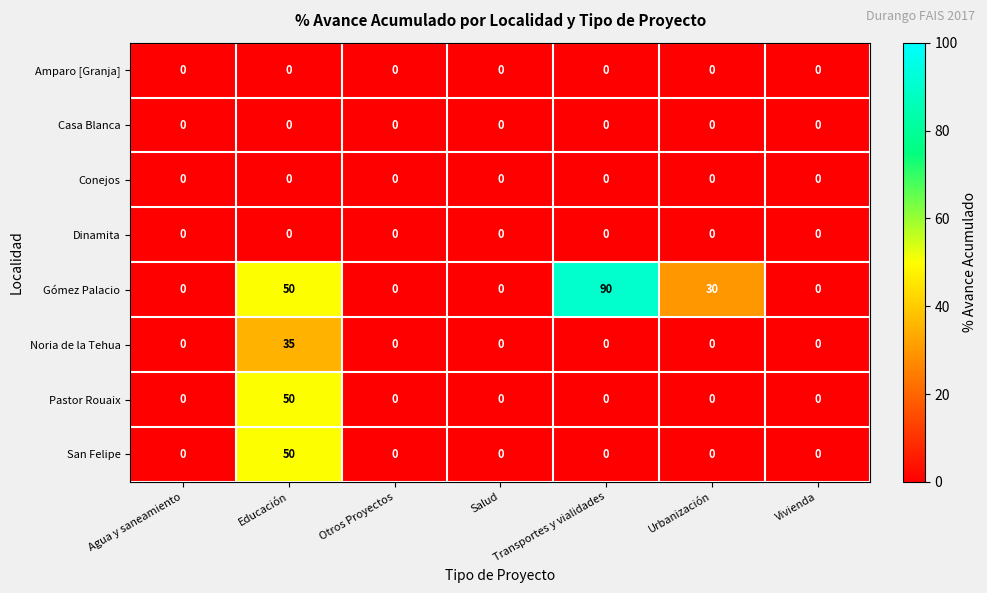

What is the difference between the highest and lowest values at Transportes y vialidades?

90